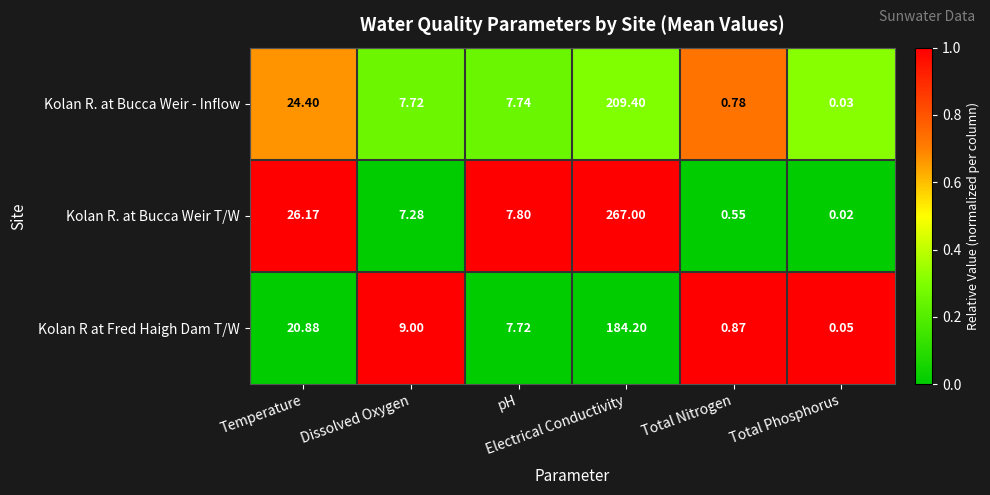

Which series has the largest total across all categories?

Kolan R. at Bucca Weir T/W